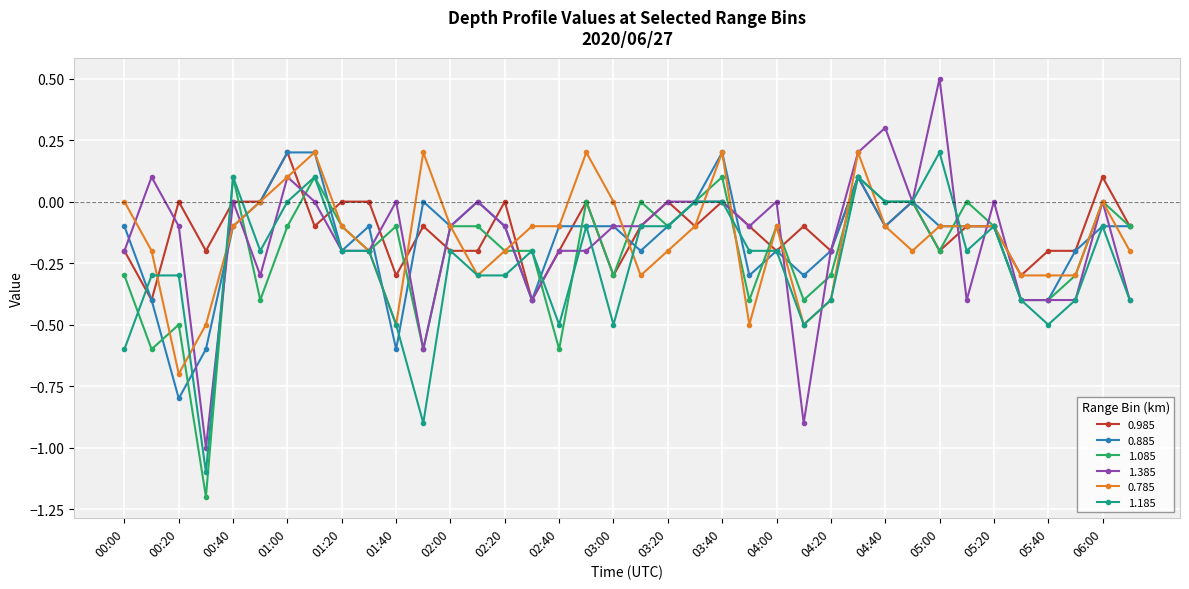

What is the lowest value of the 0.885 series?

-0.8